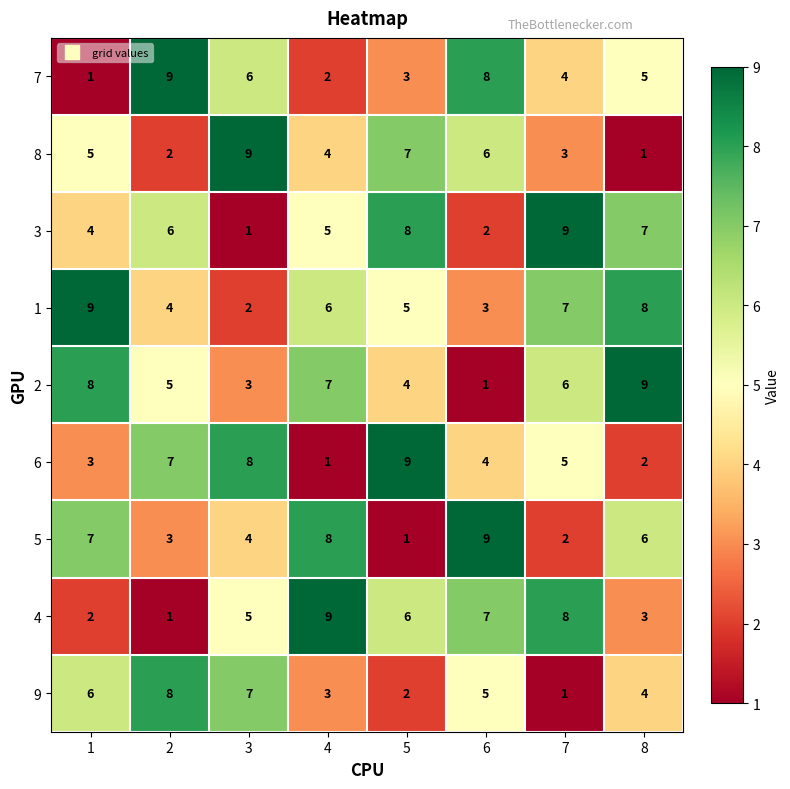

How many 1 values are between 4 and 8?

5